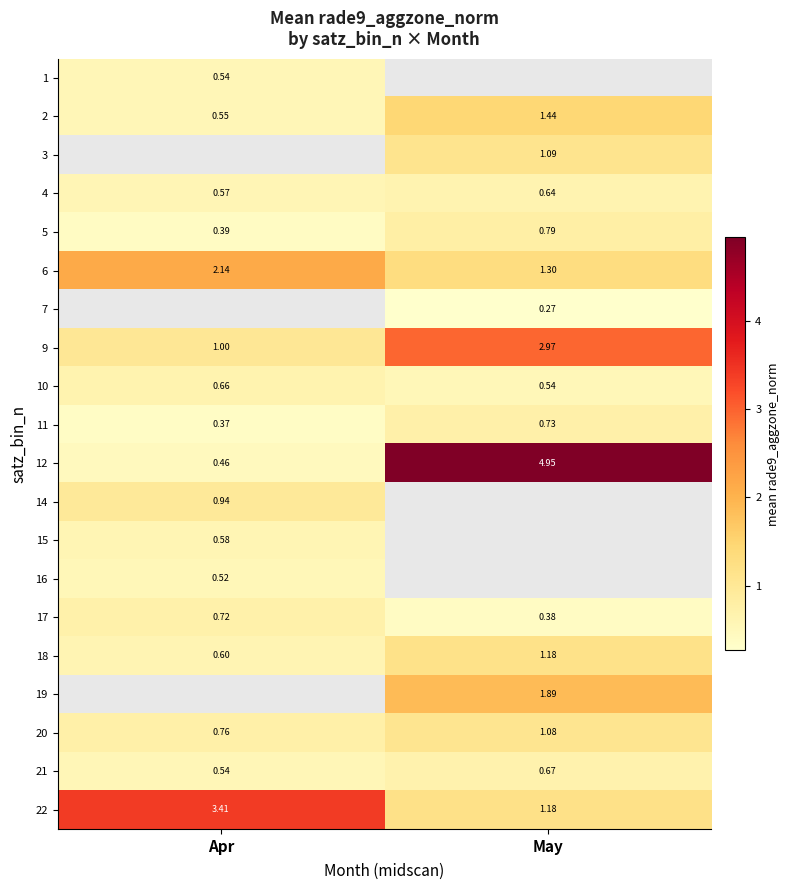

Is the value of 17 at May greater than the value of 6 at Apr?

No